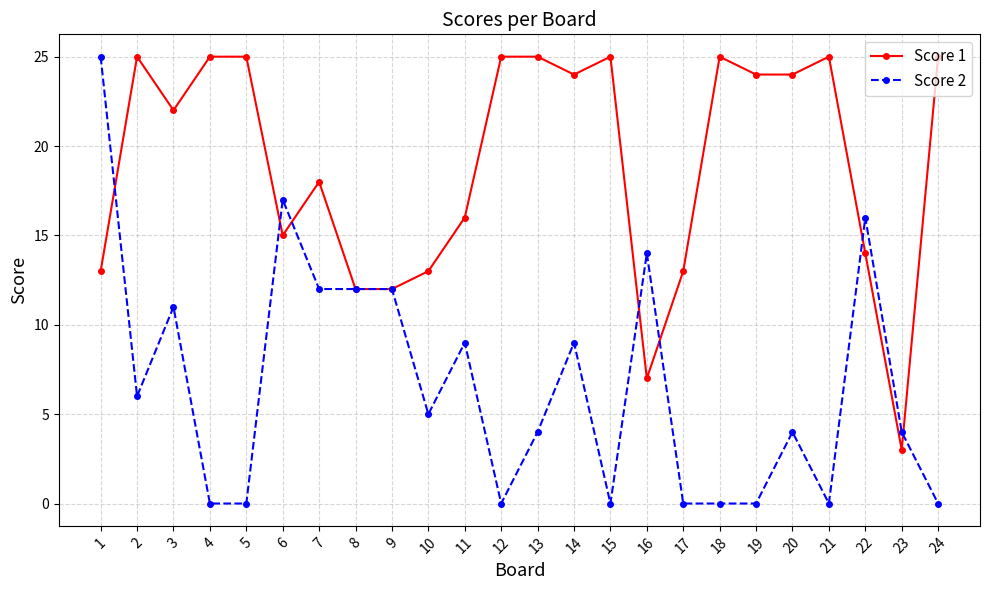

At which label is Score 1 closest to 14?

22